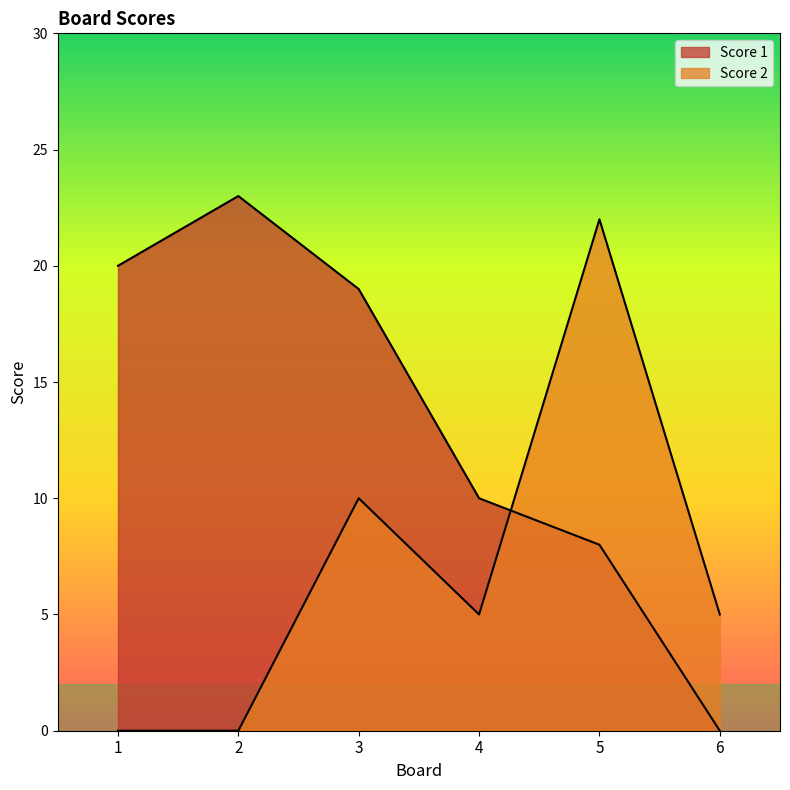

Reading left to right, list all the values displayed in this chart.

Score 1: 20	23	19	10	8	0
Score 2: 0	0	10	5	22	5